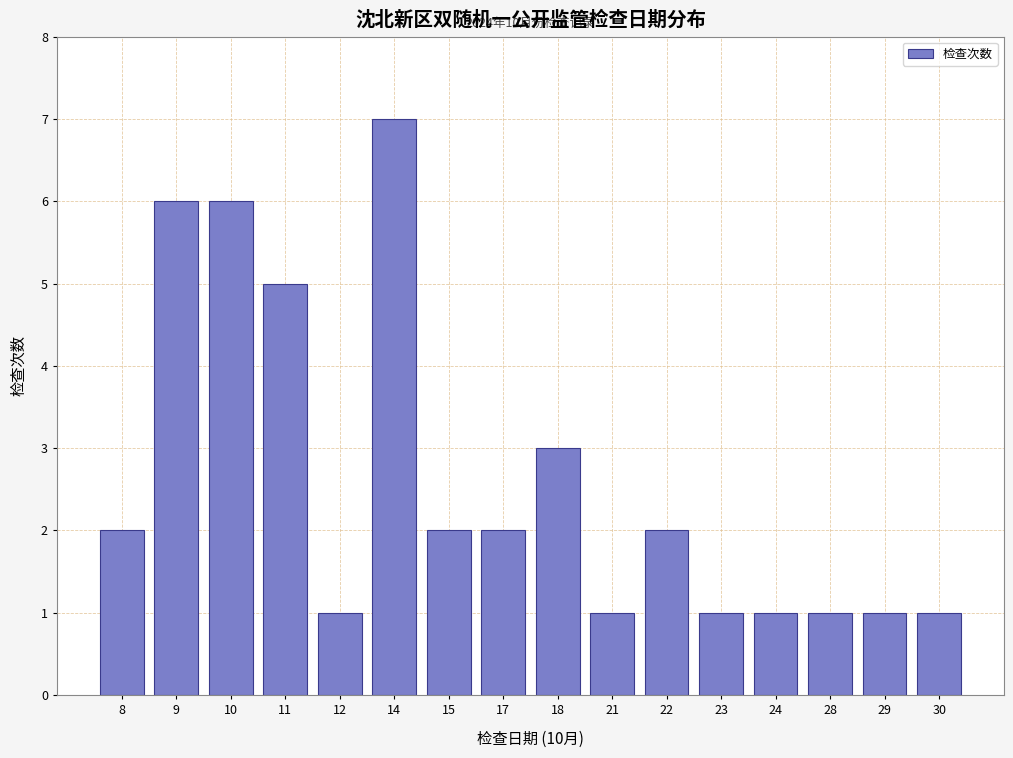

Reading right to left, transcribe all the data shown in this chart.

30=1	29=1	28=1	24=1	23=1	22=2	21=1	18=3	17=2	15=2	14=7	12=1	11=5	10=6	9=6	8=2